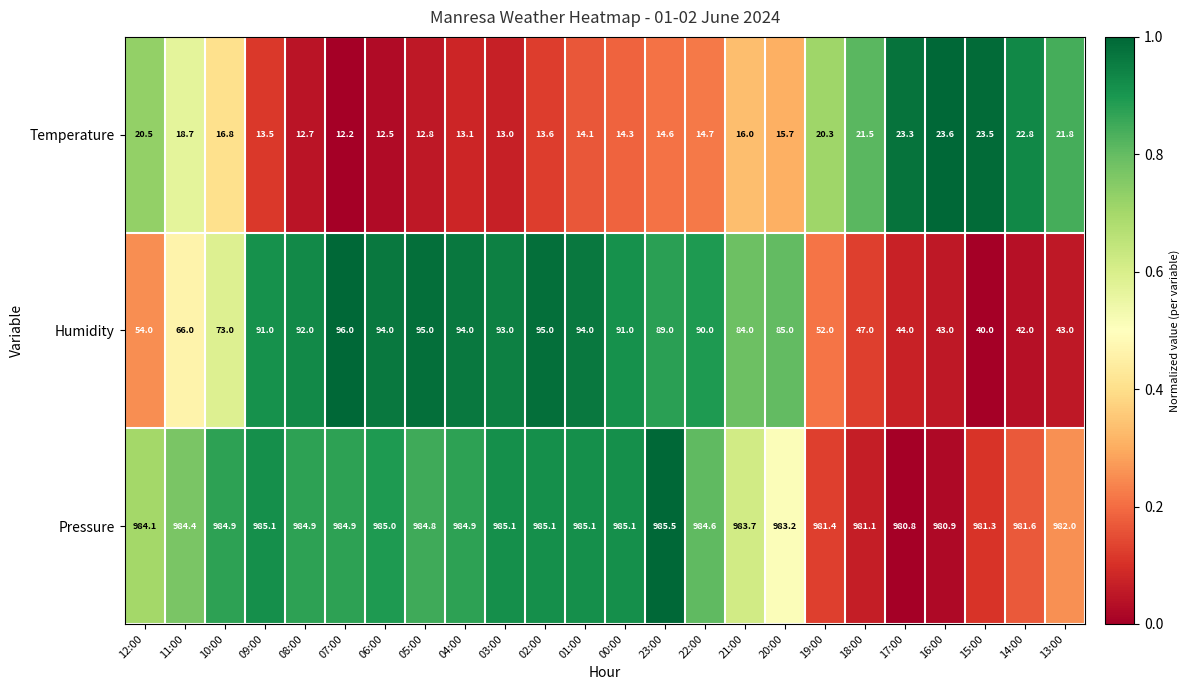

At which label does Humidity first exceed 89?

09:00